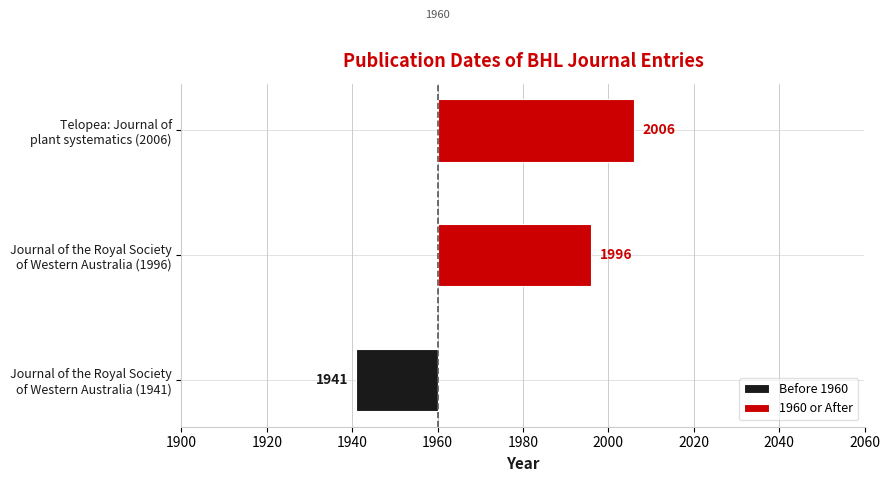

Reading right to left, what are all the values shown in this chart?

Before 1960: 0	0	-19
1960 or After: 46	36	0